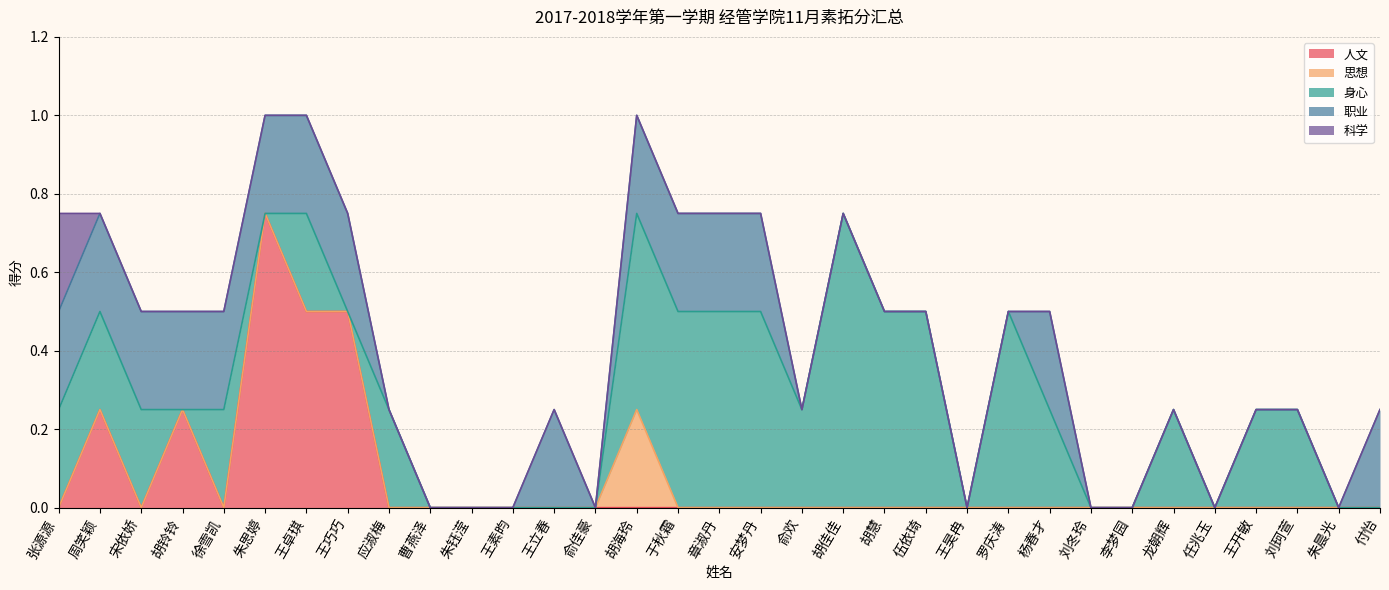

What is the label of the 7th point from the right?

李梦园